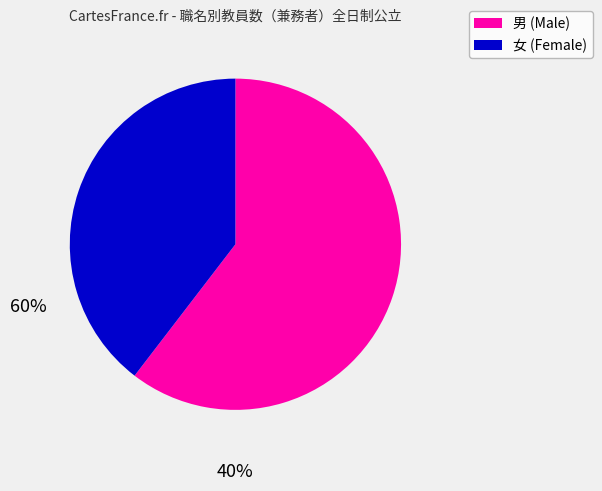

How many slices are in this pie chart?

2